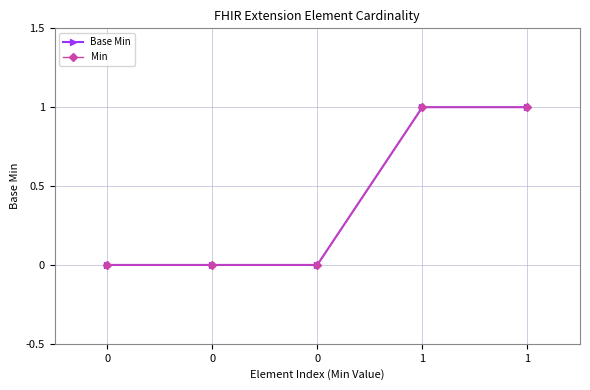

At 1, list the series in order from smallest to largest.

Base Min, Min